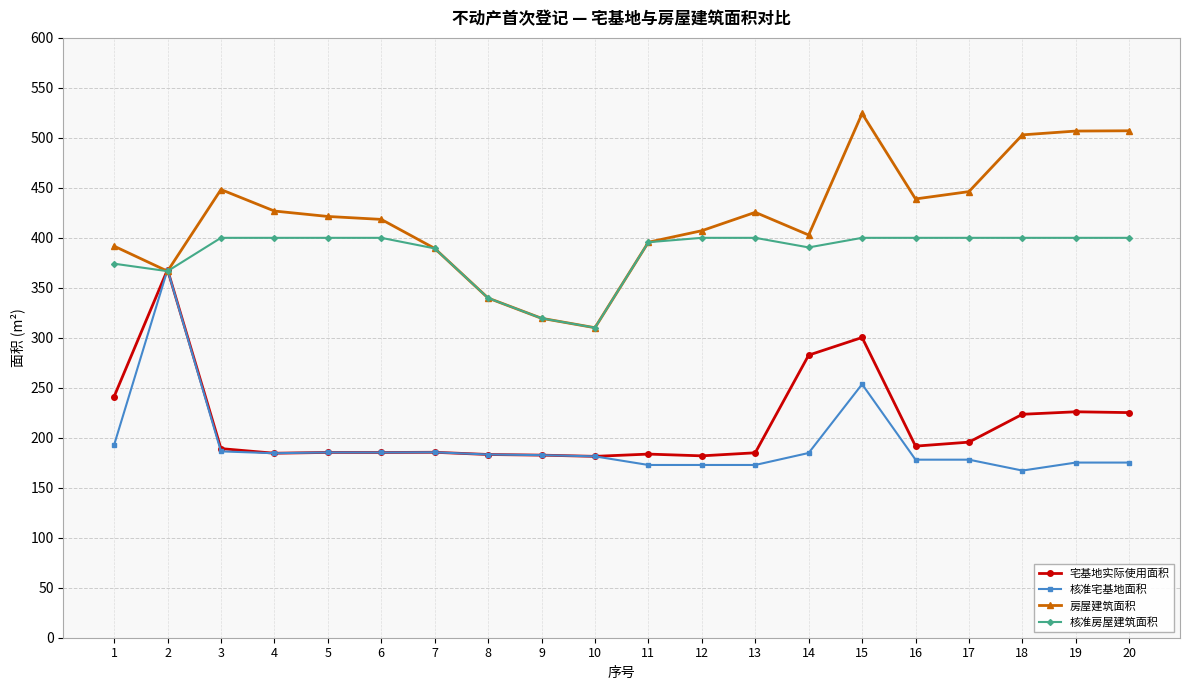

Where is the first local minimum for 房屋建筑面积?

2